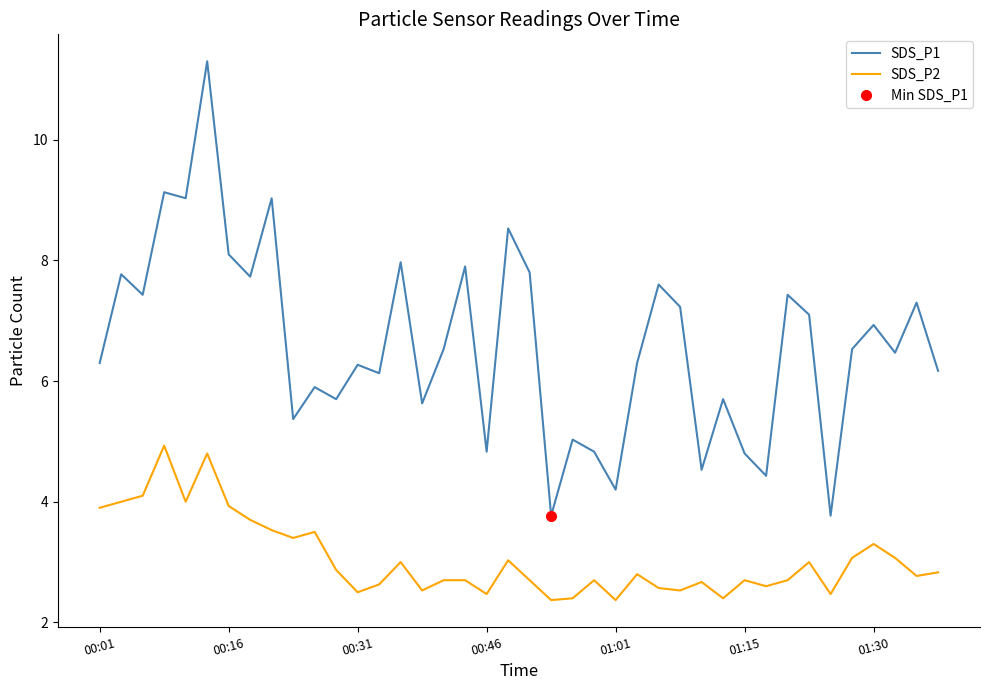

What is the spread (max minus min) of values at 28?

1.9